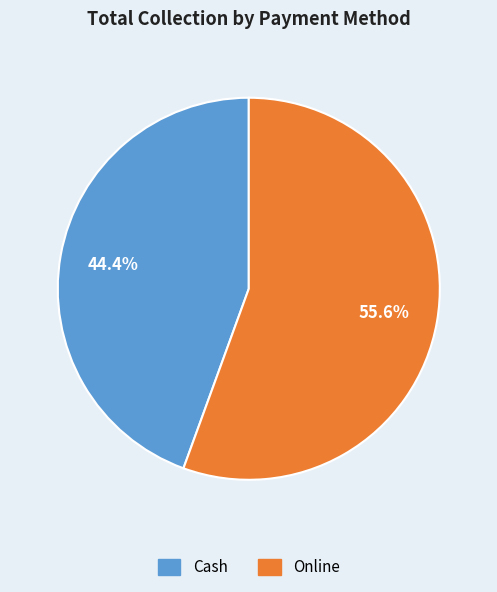

Is it true that Cash is 44% of the pie?

True